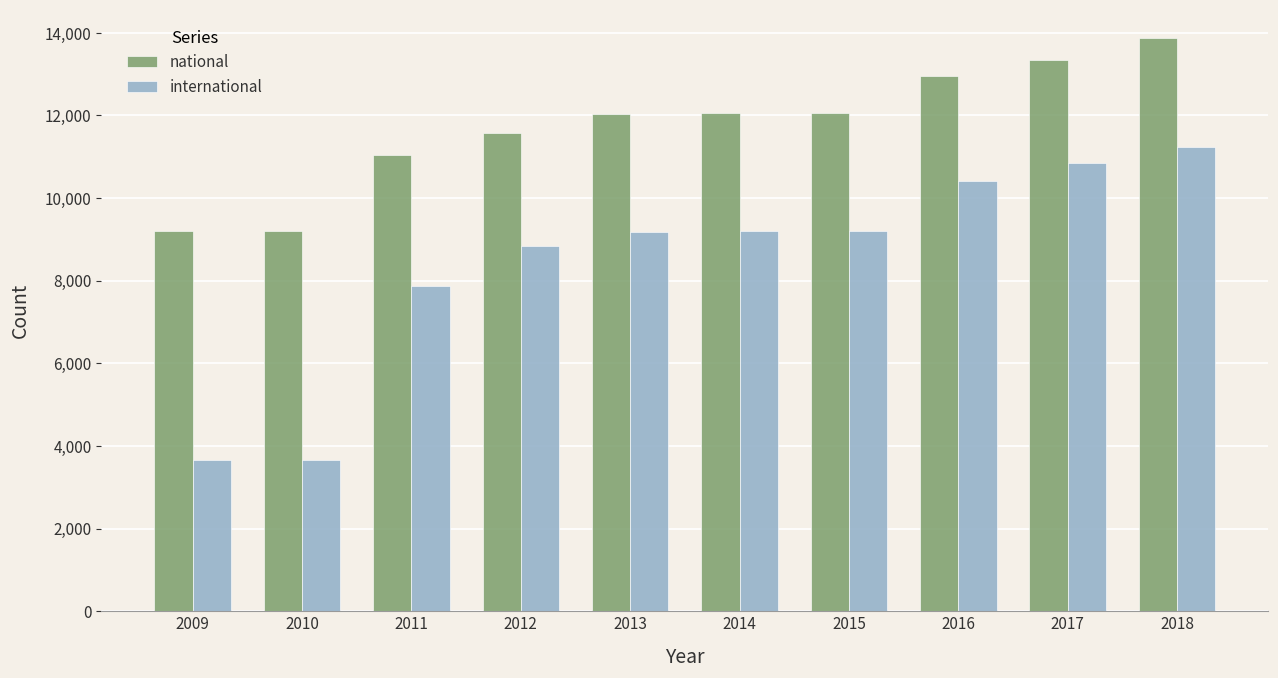

What is the difference between the international values at 2014 and 2013?

20